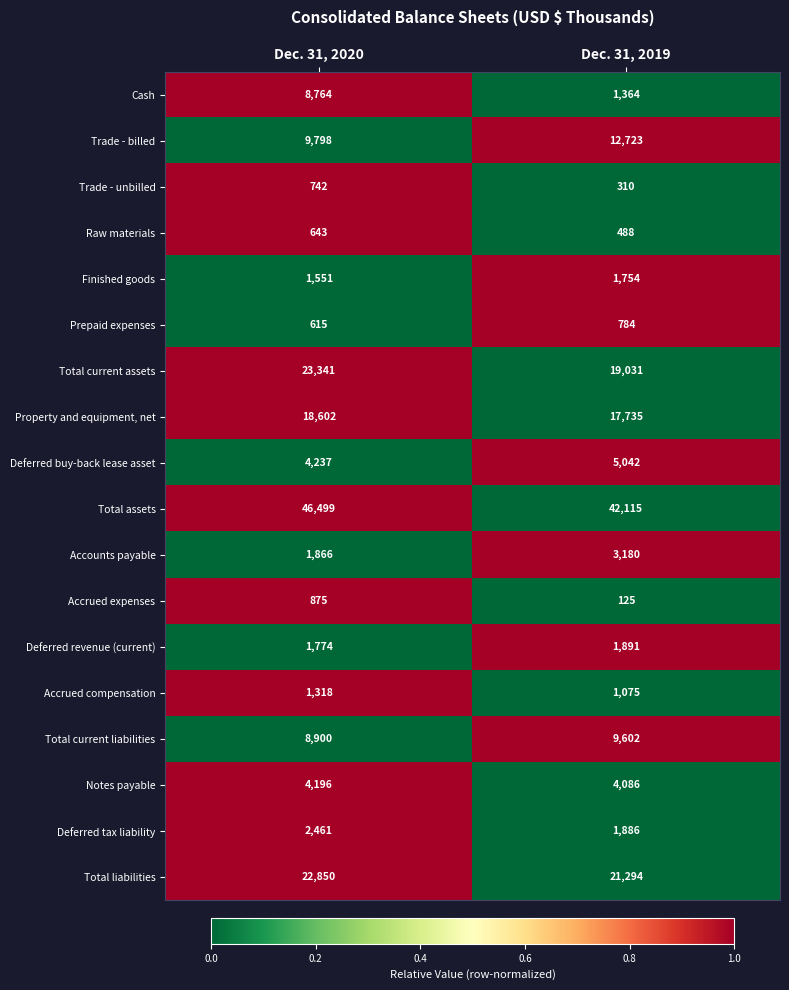

List the series in order of their peak value, lowest first.

Raw materials, Trade - unbilled, Prepaid expenses, Accrued expenses, Accrued compensation, Finished goods, Deferred revenue (current), Deferred tax liability, Accounts payable, Notes payable, Deferred buy-back lease asset, Cash, Total current liabilities, Trade - billed, Property and equipment, net, Total liabilities, Total current assets, Total assets